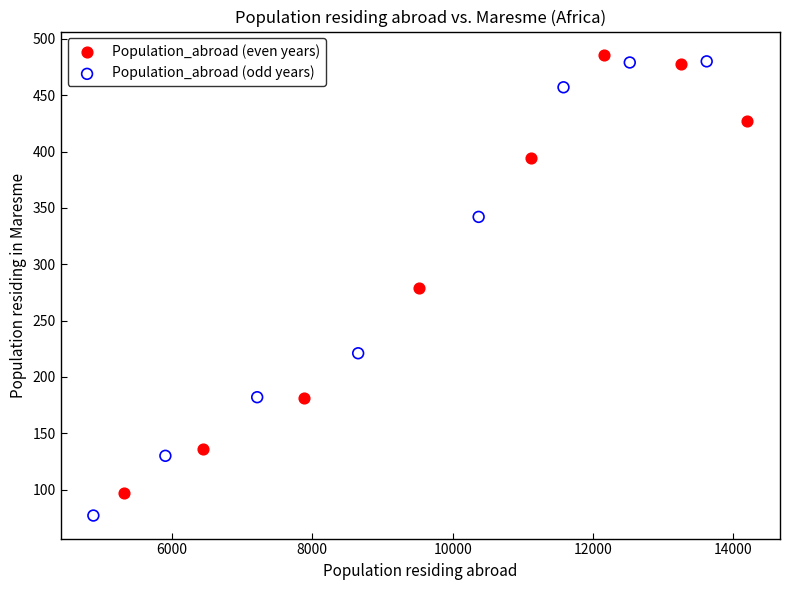

What are all the series names shown in the legend?

Population_abroad (even years), Population_abroad (odd years)